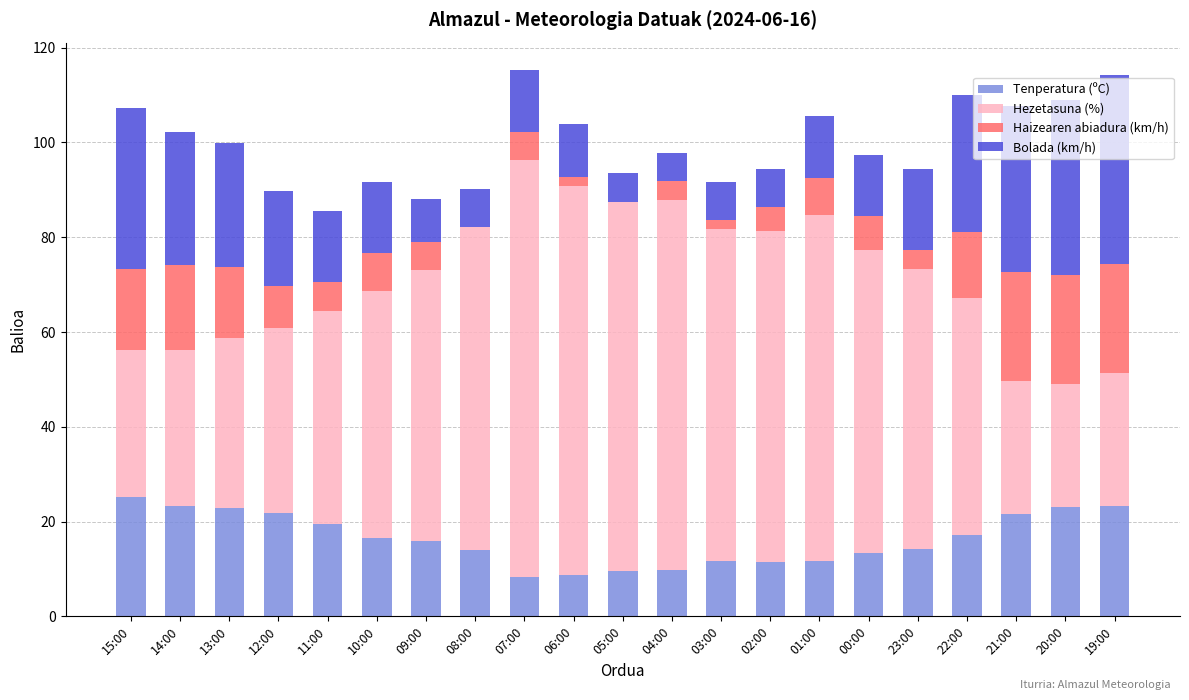

At which label does Tenperatura (ºC) reach its peak?

15:00